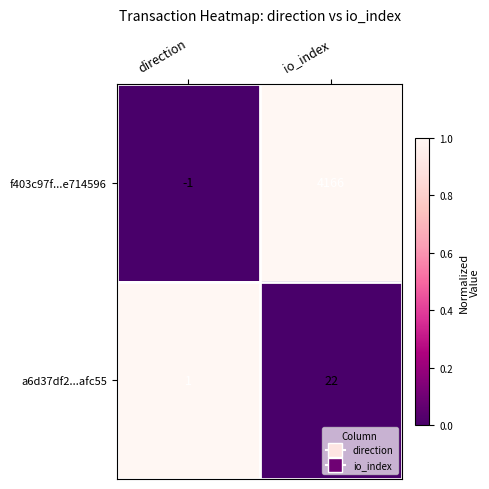

The value of a6d37df2...afc55 at io_index is 22. True or false?

True